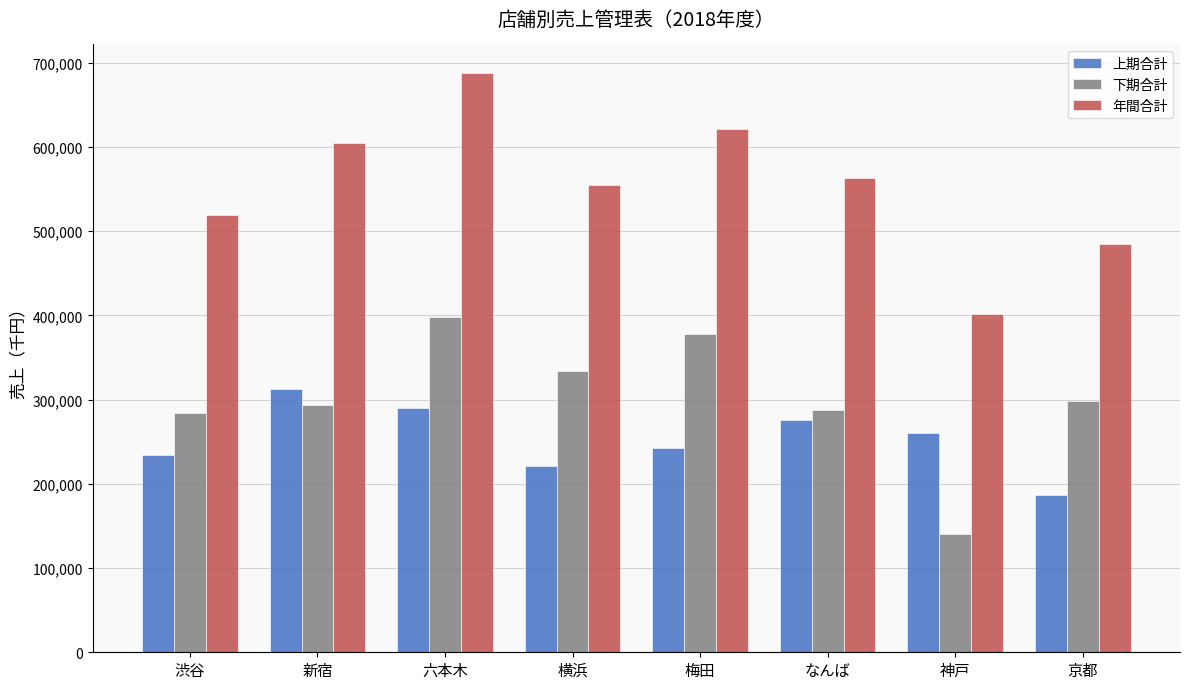

The value of 下期合計 at 渋谷 is 284450. True or false?

True